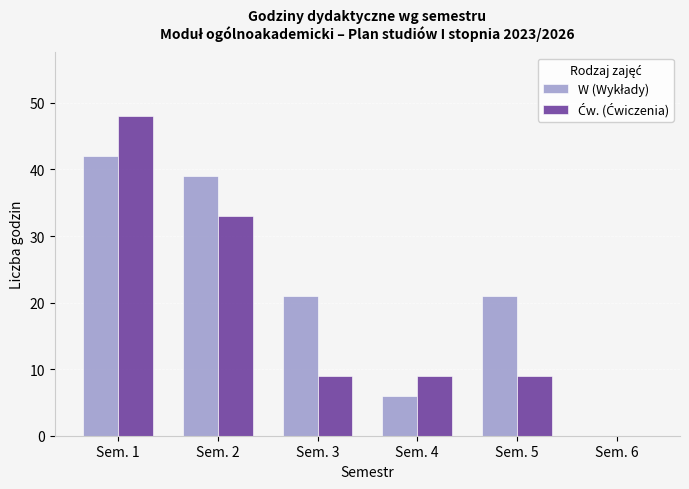

How many groups of bars are there?

6